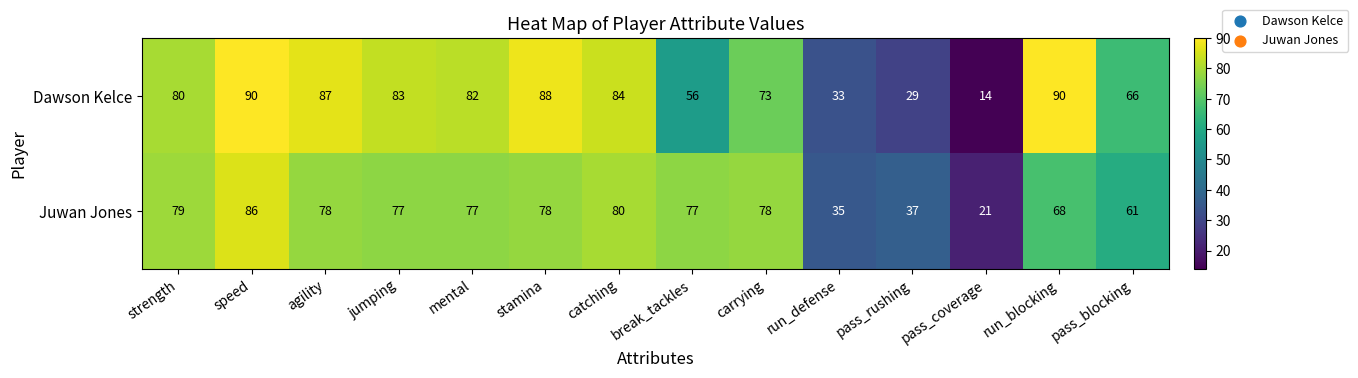

Between mental and catching, which series saw the biggest shift?

Juwan Jones